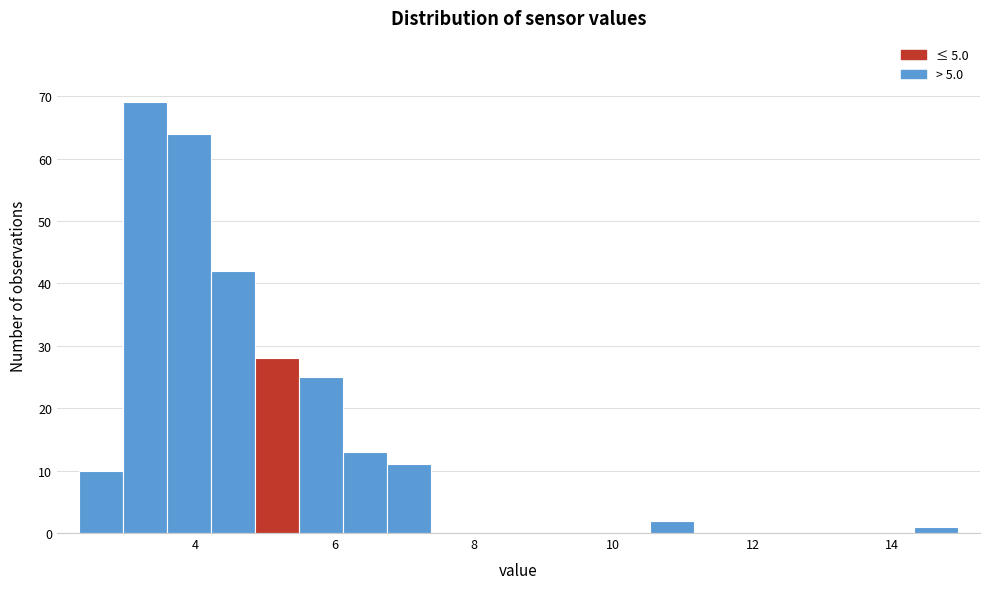

Around what value on the x-axis is the tallest bar? Give the approximate position of its centre, as read against the axis.

3.2